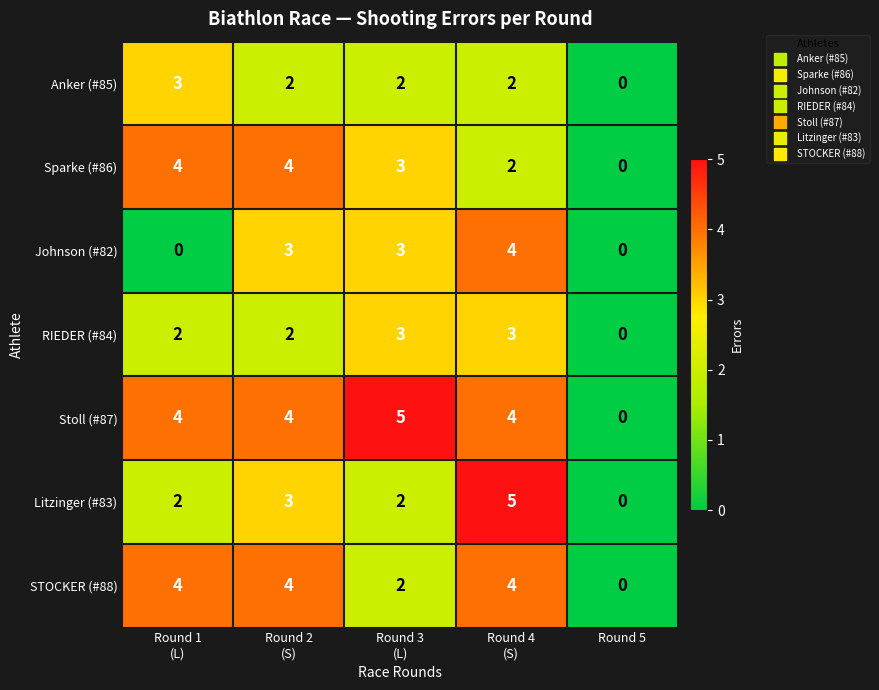

True or false: Stoll (#87) has a value of 2 at Round 5.

False